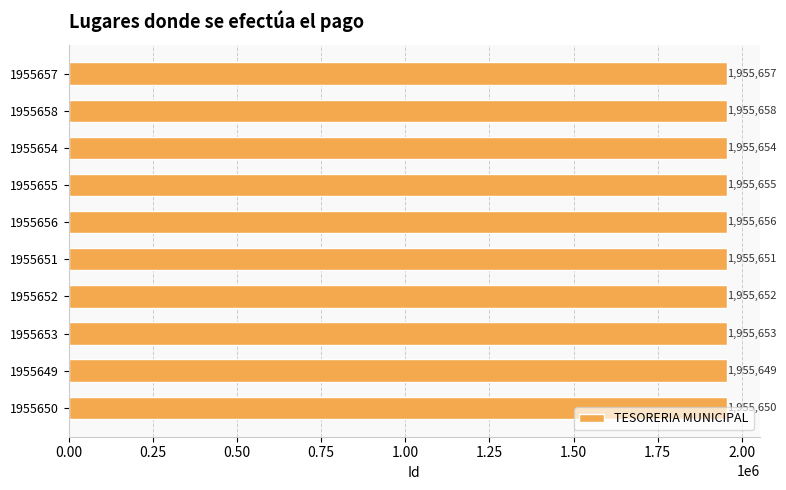

What is the sum of all values?

19556535